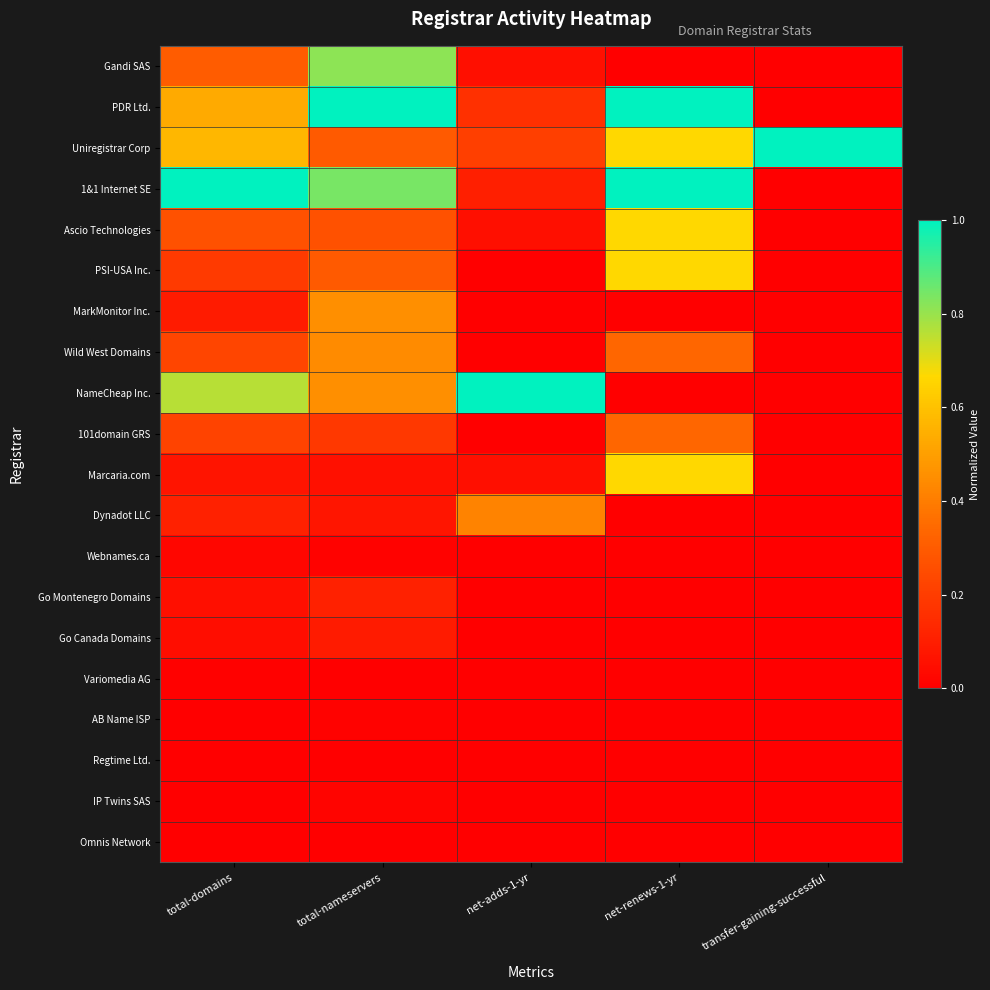

How many categories are shown in the chart?

5